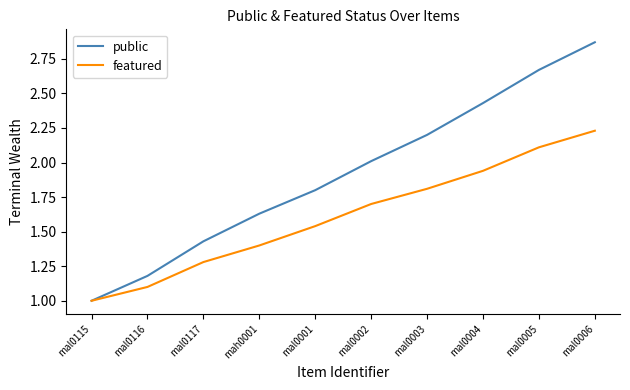

Which series changed the most between mal0003 and mal0005?

public